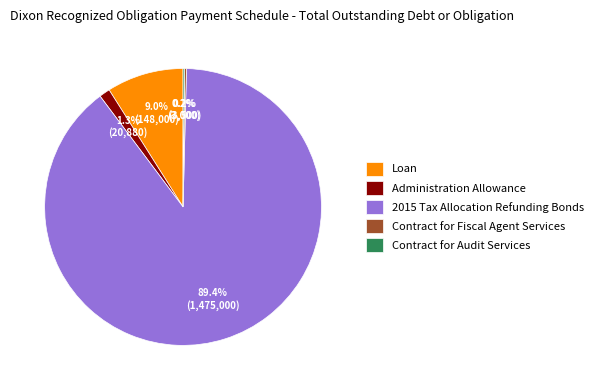

Which category has the biggest portion of the pie?

2015 Tax Allocation Refunding Bonds